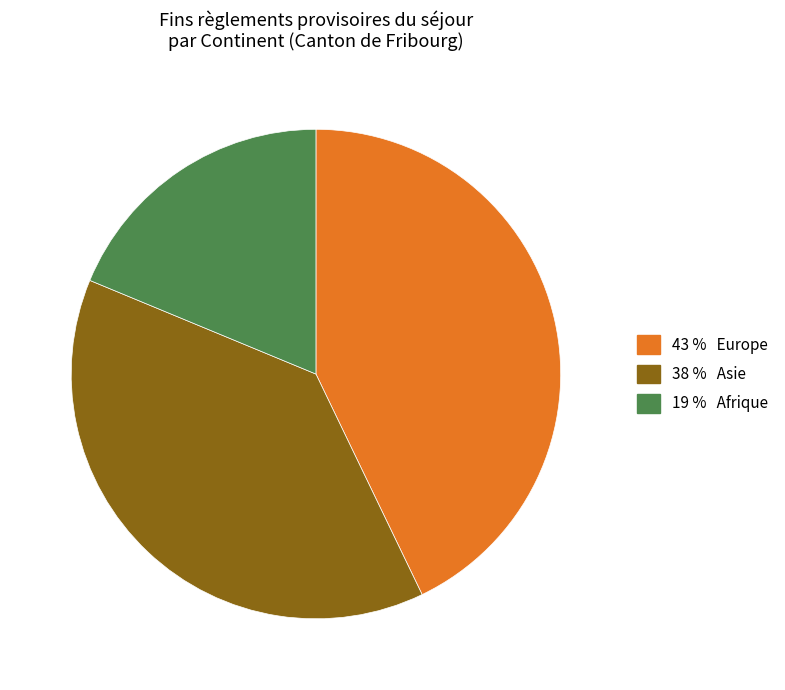

Does any single category account for the majority?

No